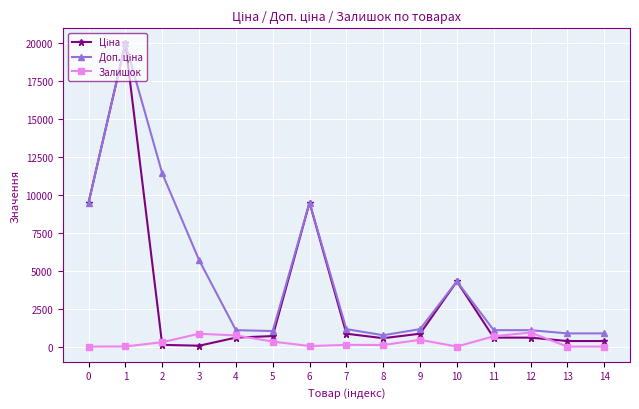

What is the value of the Залишок point at the 4th from the left?

845.0